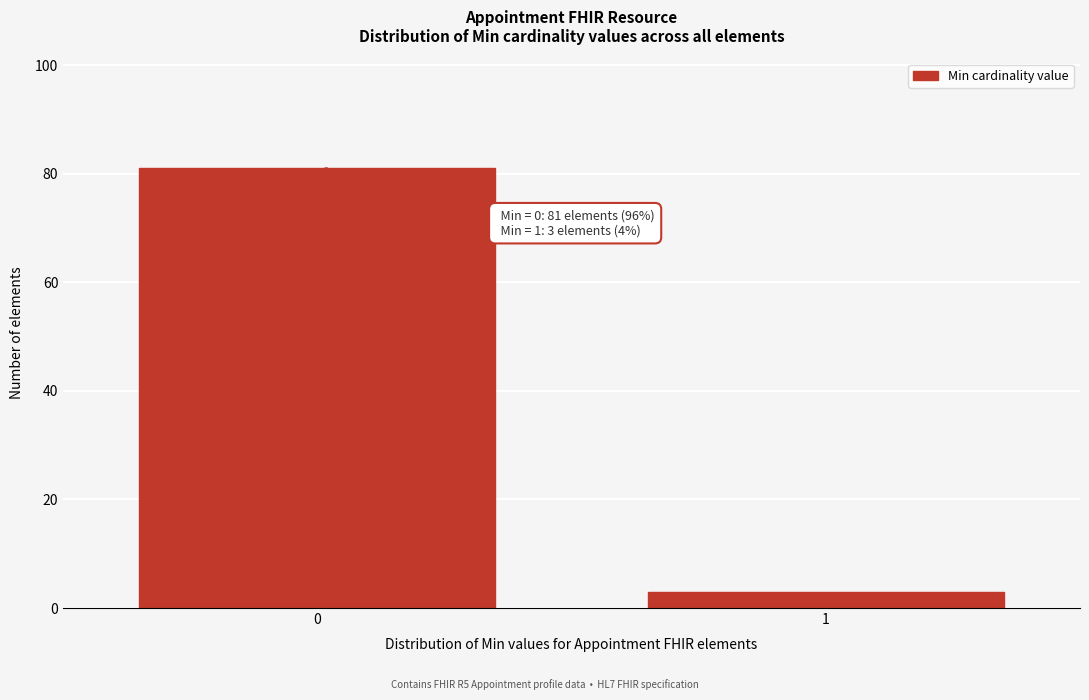

Reading left to right, what are all the values shown in this chart?

81	3